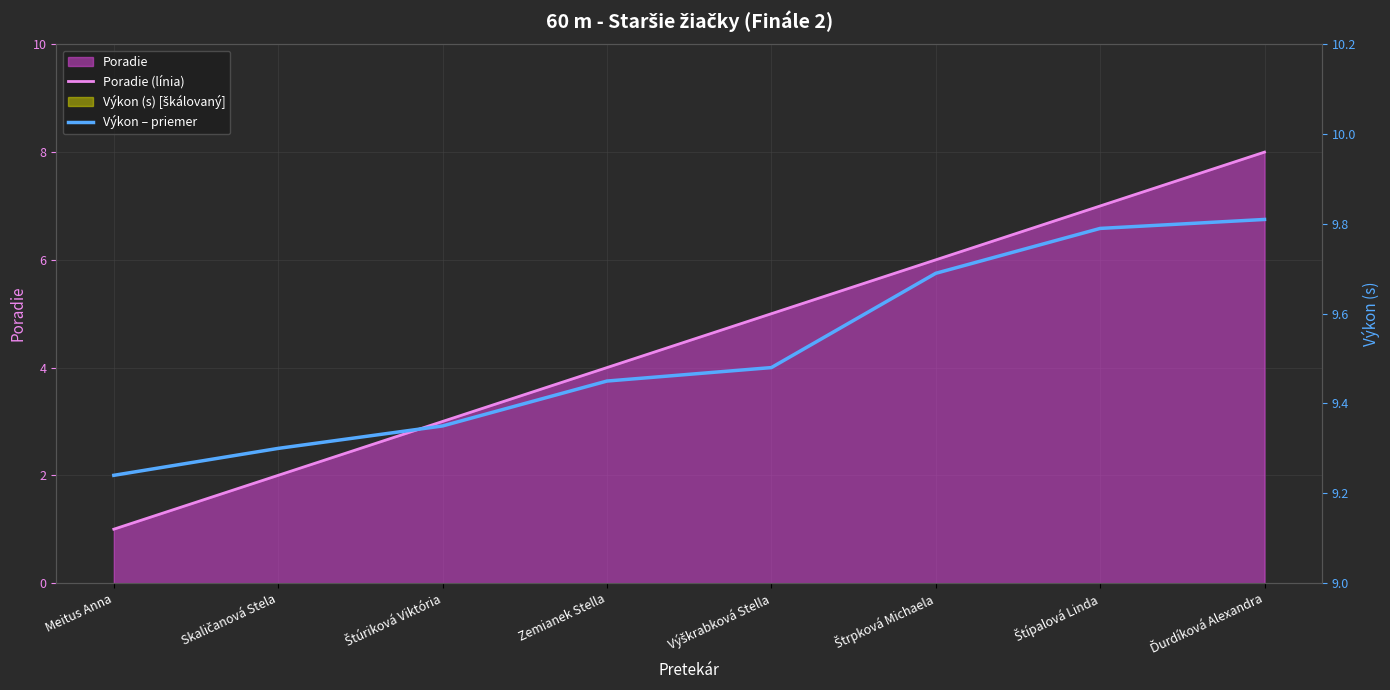

Rank the series by their maximum value, from highest to lowest.

Výkon – priemer, Poradie (línia)